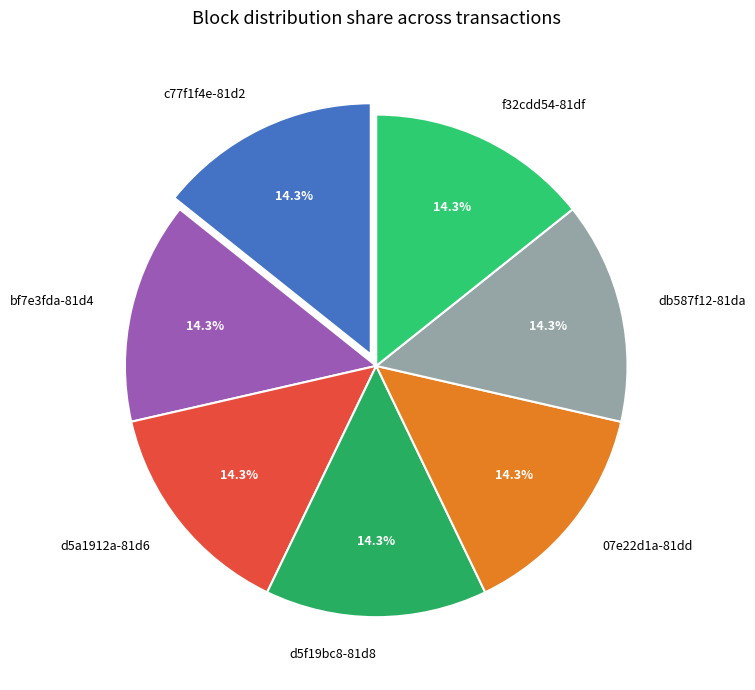

Count the number of slices in the pie.

7